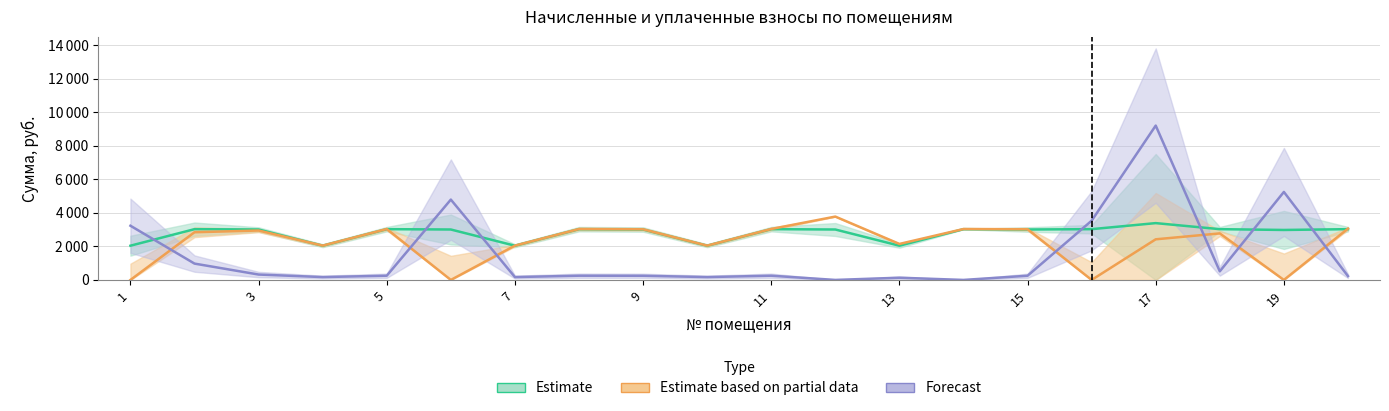

How many values in Estimate based on partial data are above zero?

16